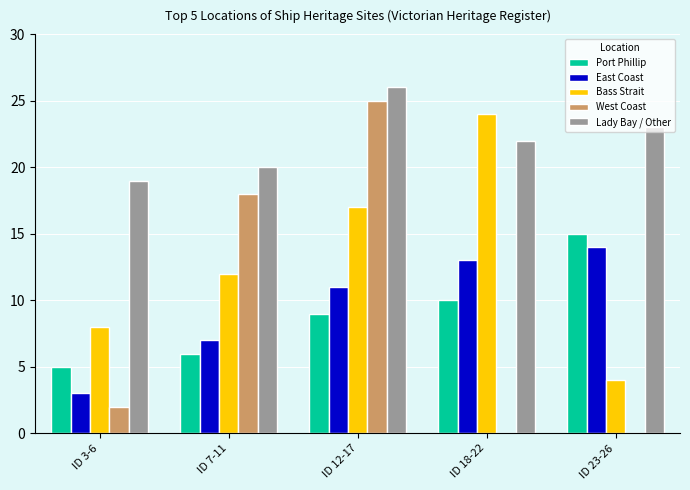

At which label does Bass Strait reach its peak?

ID 18-22